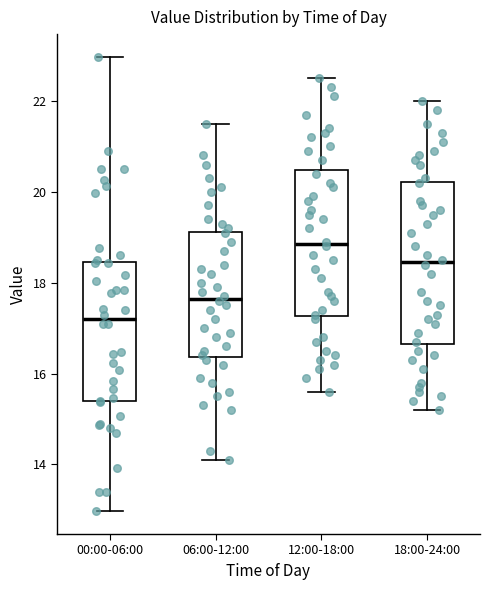

Reading left to right, transcribe this box plot: for each box, give where its median line is, the range the box spans, and where its two whiskers end, as read against the y-axis. The values are not printed on the chart, so give them approximately, as read against the axis.

00:00-06:00: median 17.2, box 15.4 to 18.4, whiskers 13.0 to 23.0
06:00-12:00: median 17.6, box 16.4 to 19.2, whiskers 14.2 to 21.6
12:00-18:00: median 18.8, box 17.2 to 20.4, whiskers 15.6 to 22.6
18:00-24:00: median 18.4, box 16.6 to 20.2, whiskers 15.2 to 22.0